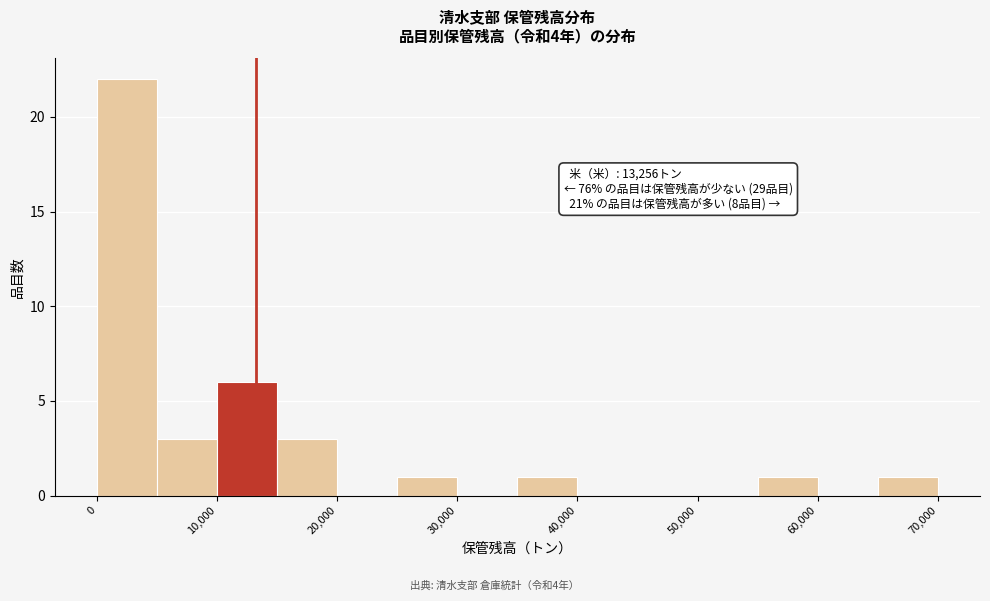

Which range on the x-axis has the tallest bar?

0 to 5000